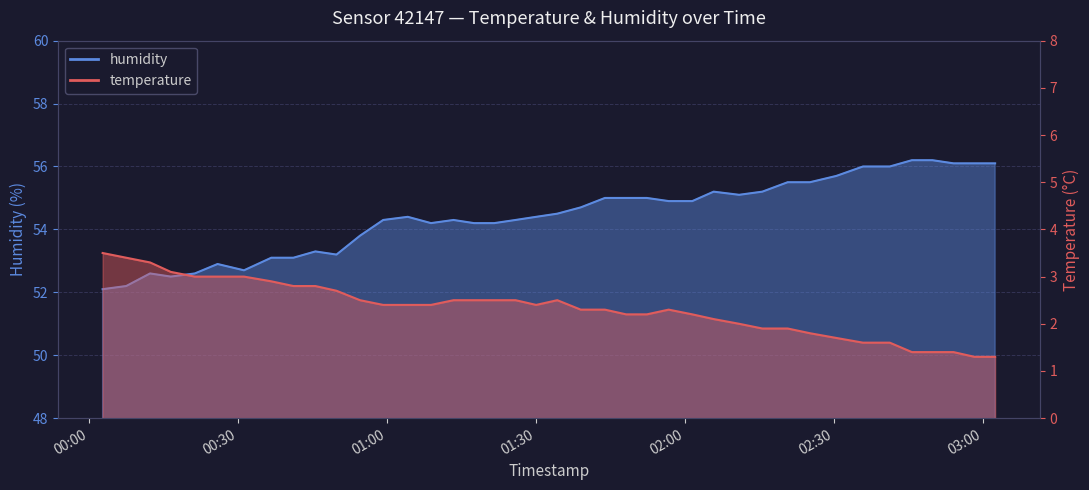

What position from the left is 2024-01-30T00:07:33?

2